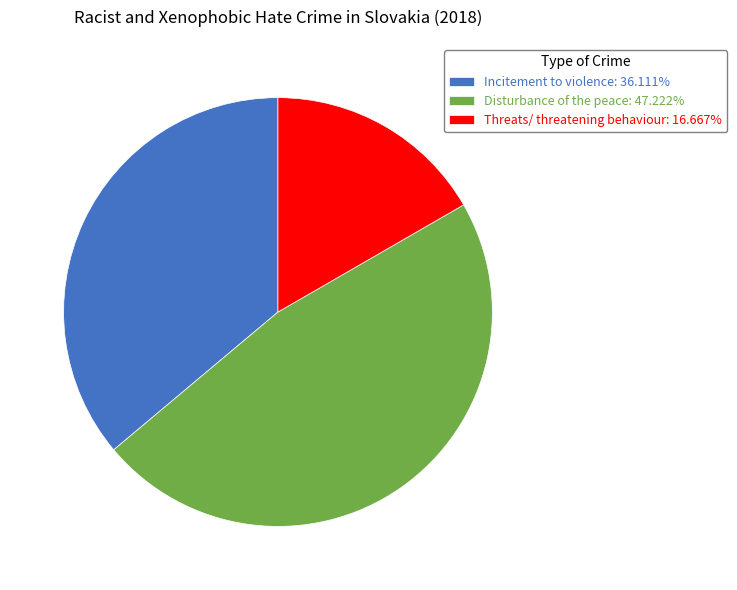

Is there a majority slice in this chart?

No